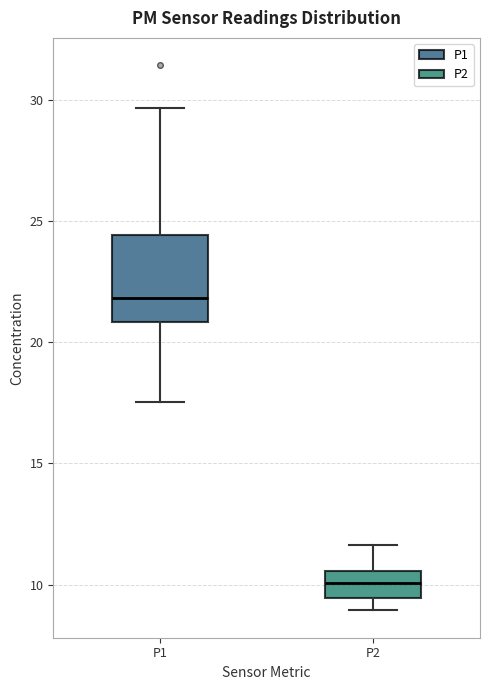

Reading left to right, transcribe this box plot: for each box, give where its median line is, the range the box spans, and where its two whiskers end, as read against the y-axis. The values are not printed on the chart, so give them approximately, as read against the axis.

P1: median 22.0, box 21.0 to 24.5, whiskers 17.5 to 29.5
P2: median 10.0, box 9.5 to 10.5, whiskers 9.0 to 11.5